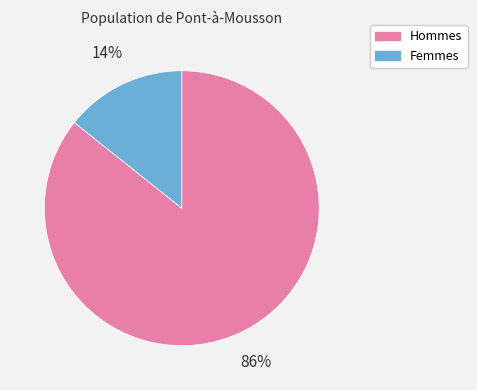

Rank the categories by value from highest to lowest.

Hommes, Femmes